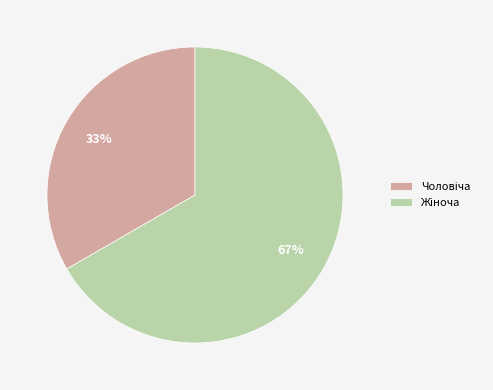

Does any single category account for the majority?

Yes